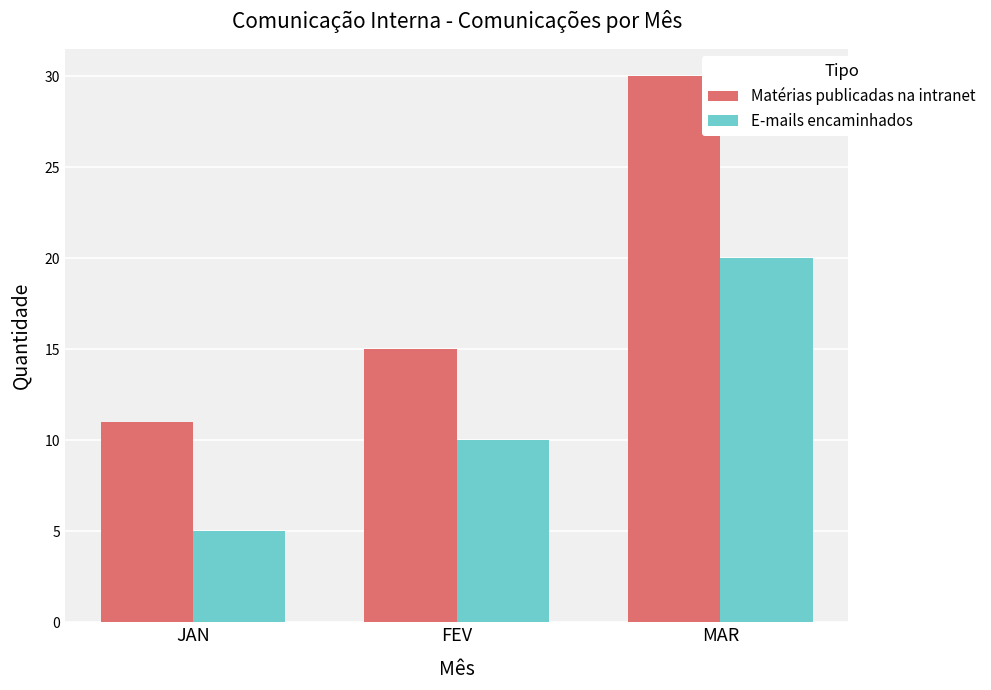

What is the maximum value shown in the chart?

30